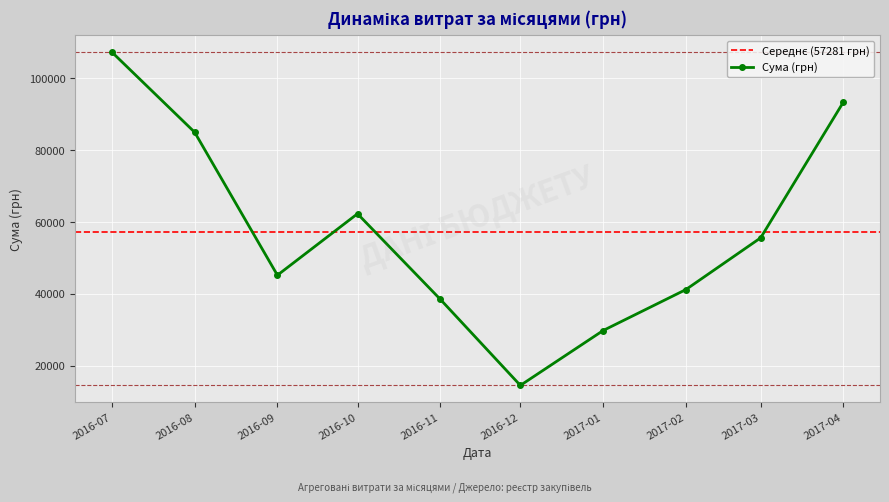

At which category does Сума (грн) reach its first local valley?

2016-09